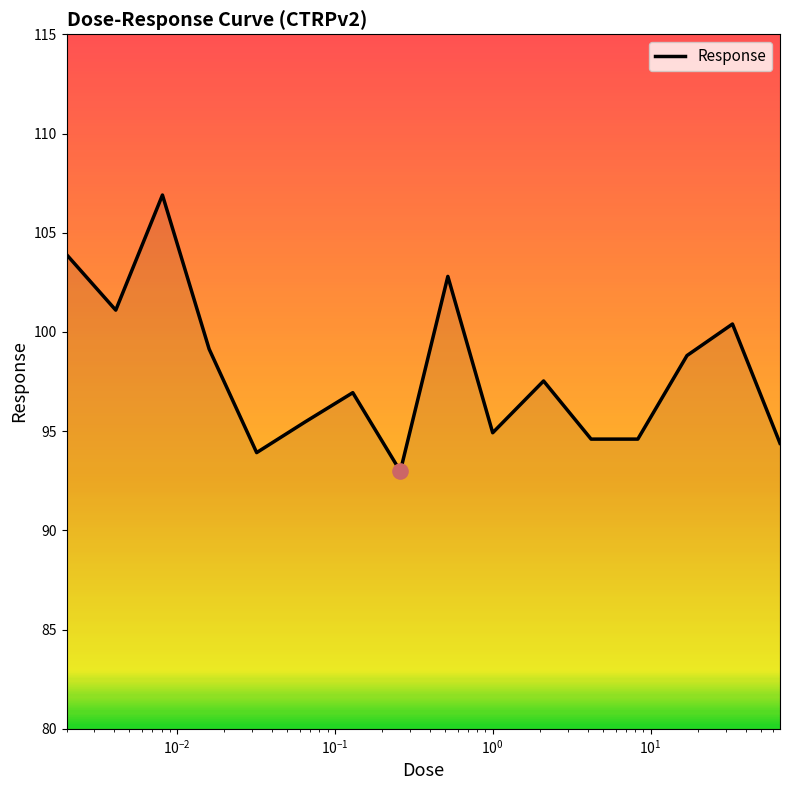

What is the smallest value displayed?

93.0